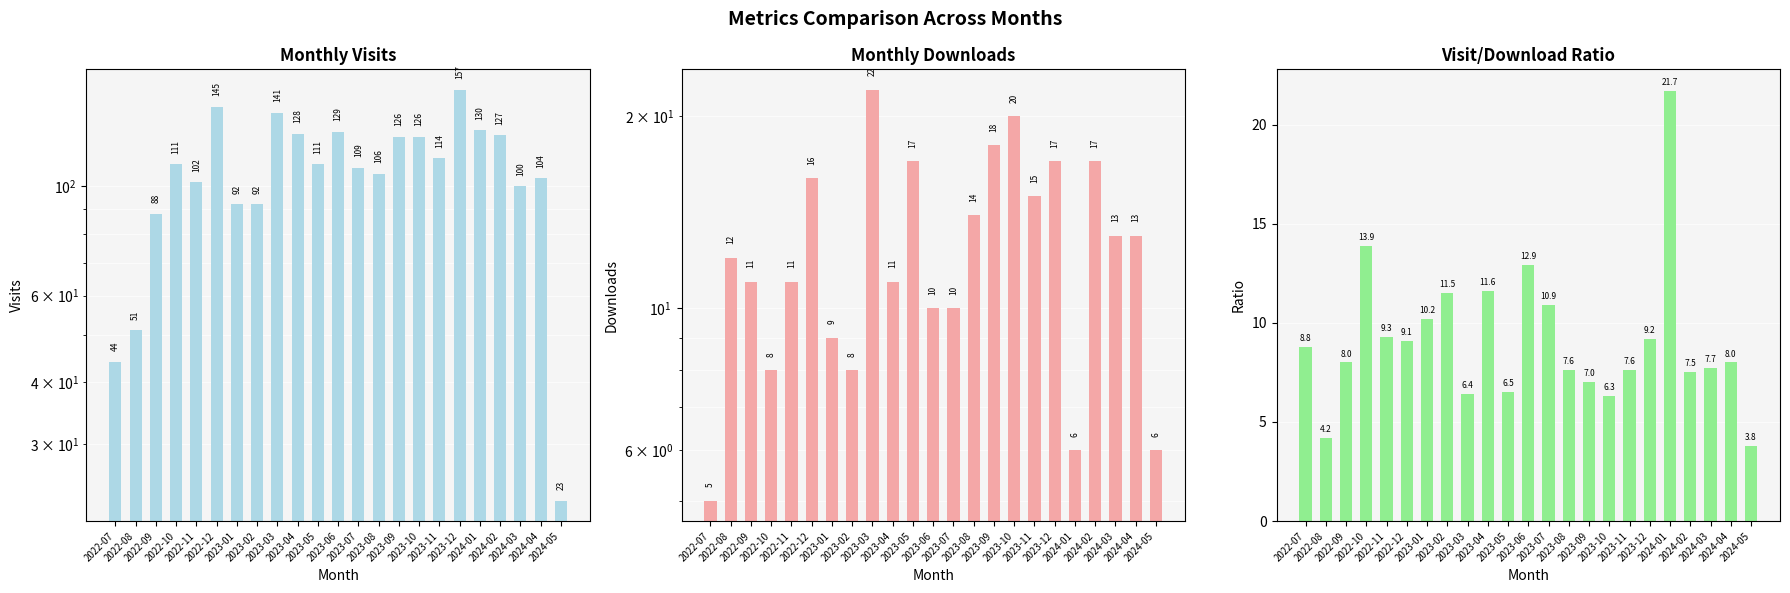

Where does the monthly_visit series first go above 111?

2022-12